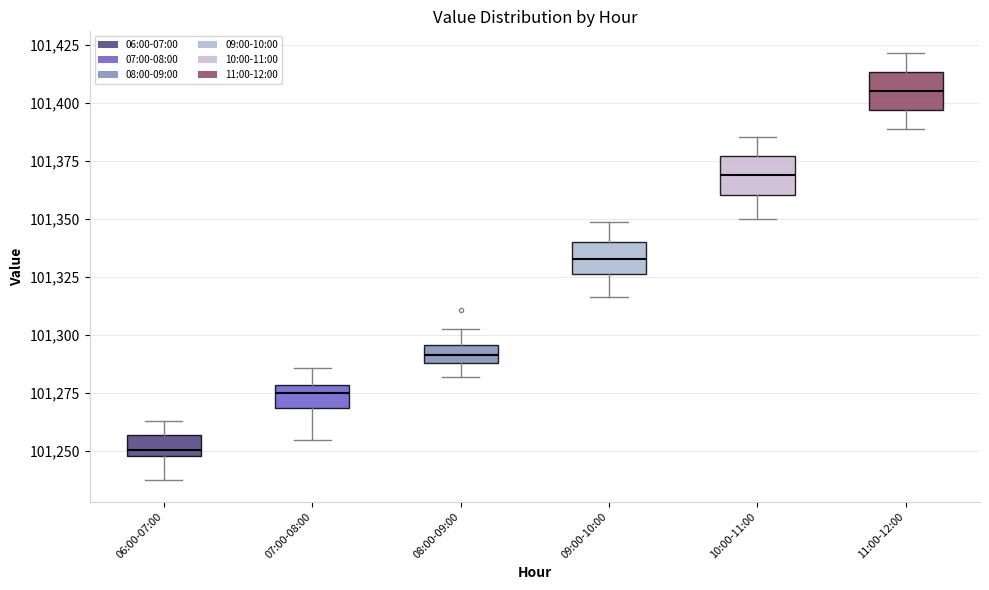

Which box's median line is the lowest?

06:00-07:00